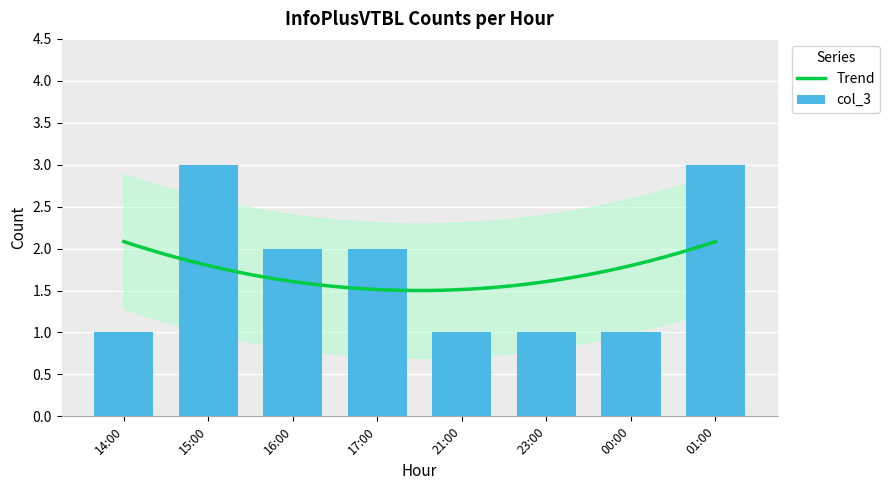

At which label does the data first exceed 2?

15:00